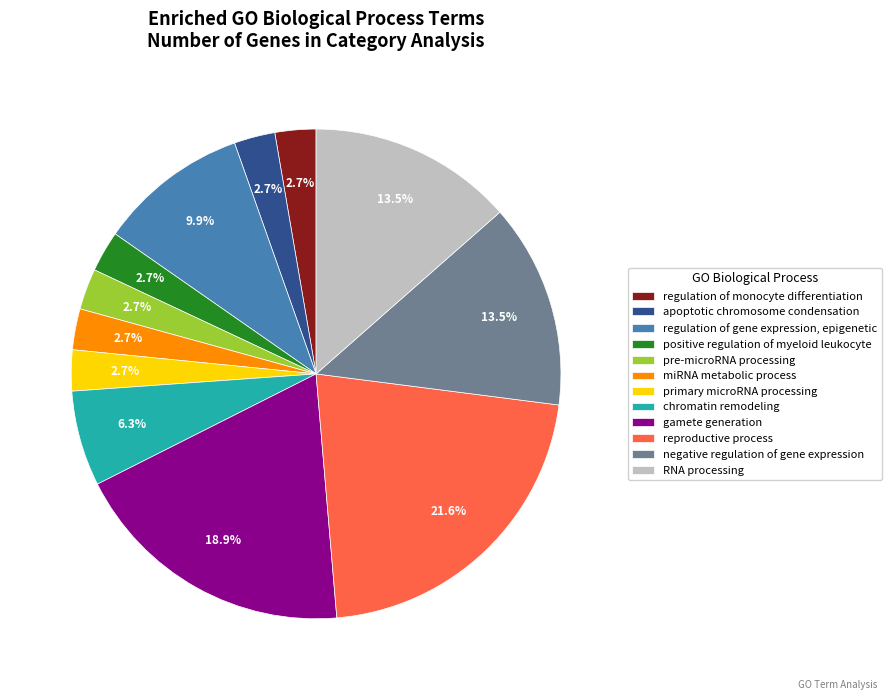

Does any single category account for the majority?

No